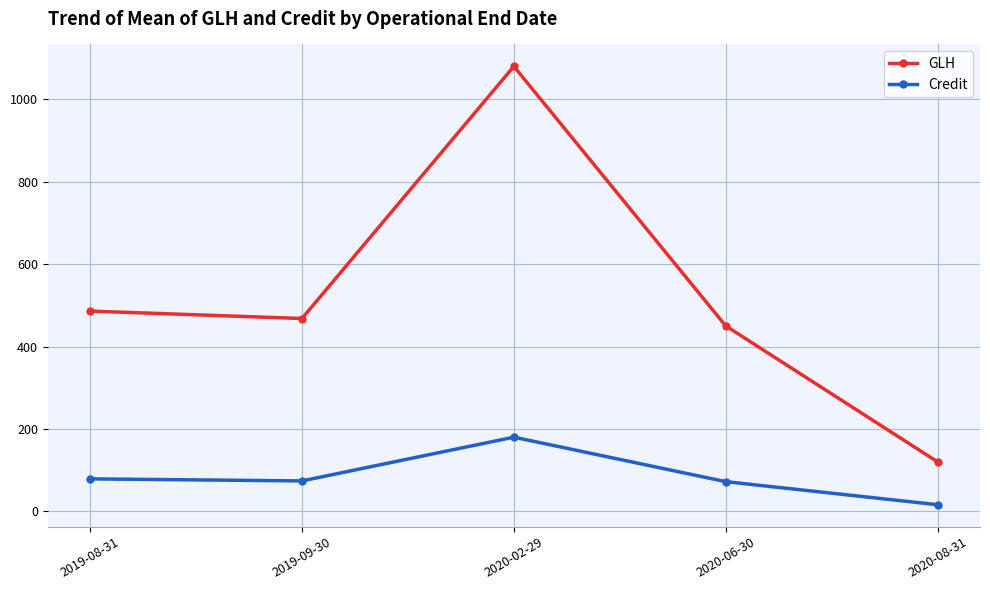

Which series has the widest spread of values?

GLH